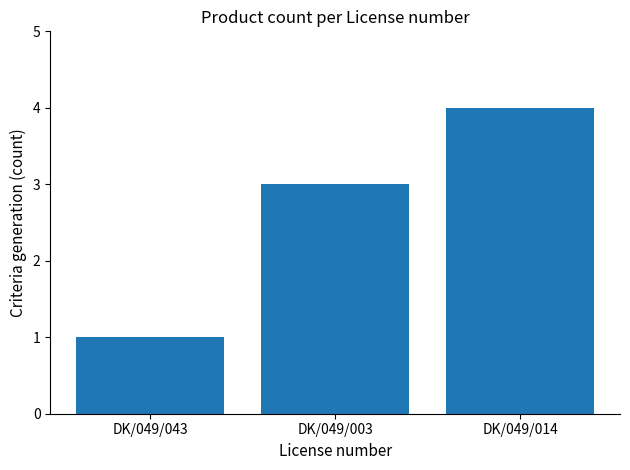

What is the smallest value displayed?

1